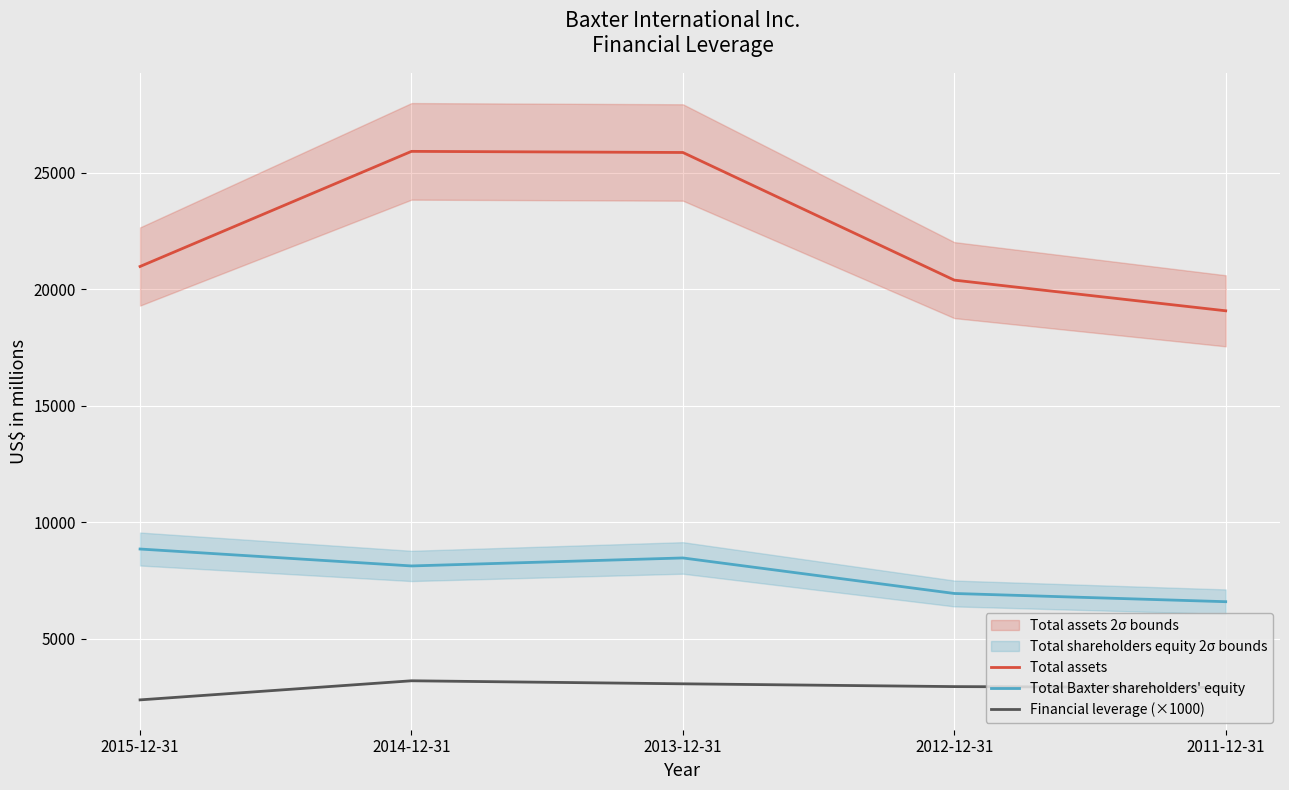

The value of Financial leverage (×1000) at 2013-12-31 is 3060. True or false?

True